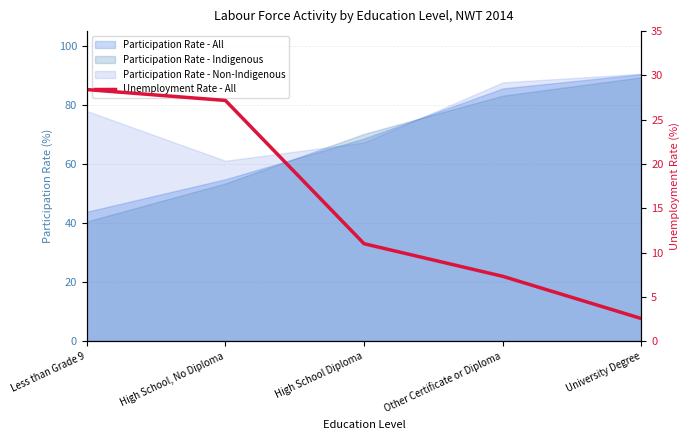

What is the sum of the values at High School, No Diploma and University Degree?

29.7